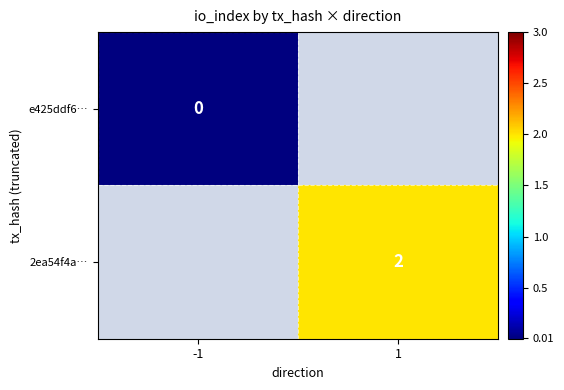

At which category does the chart reach its minimum across all series?

-1